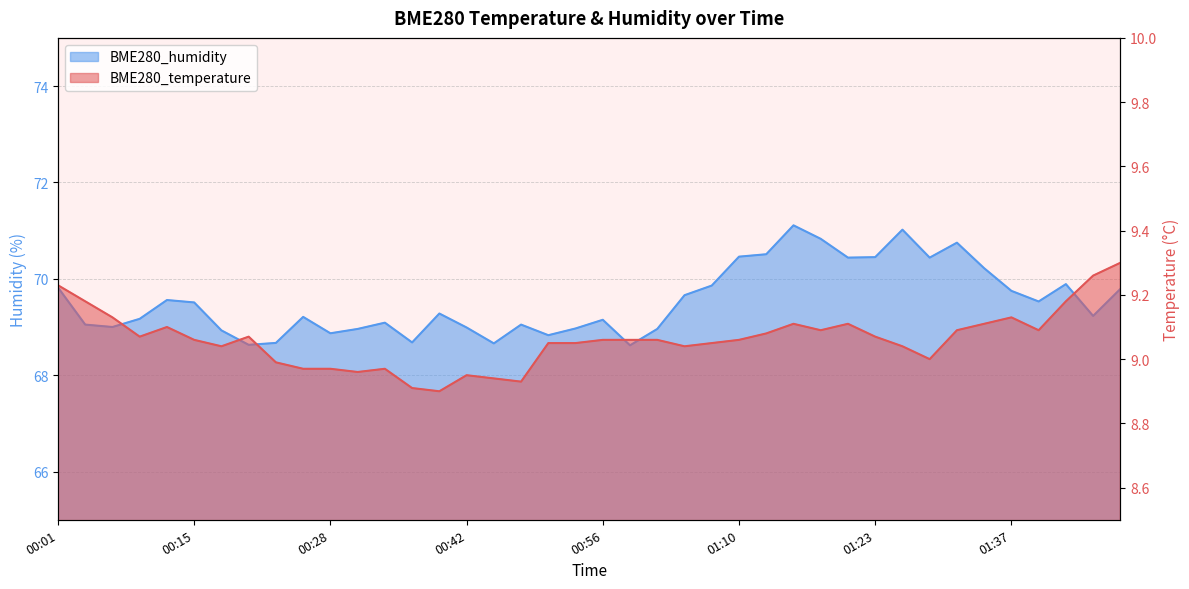

What is the smallest value displayed?

8.9